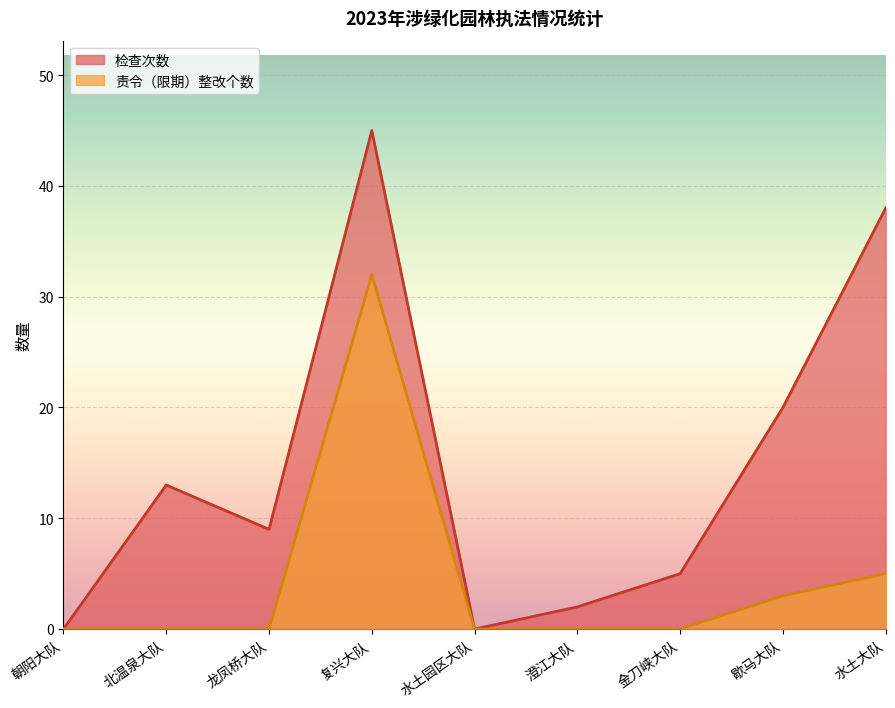

What is the greatest value displayed?

45